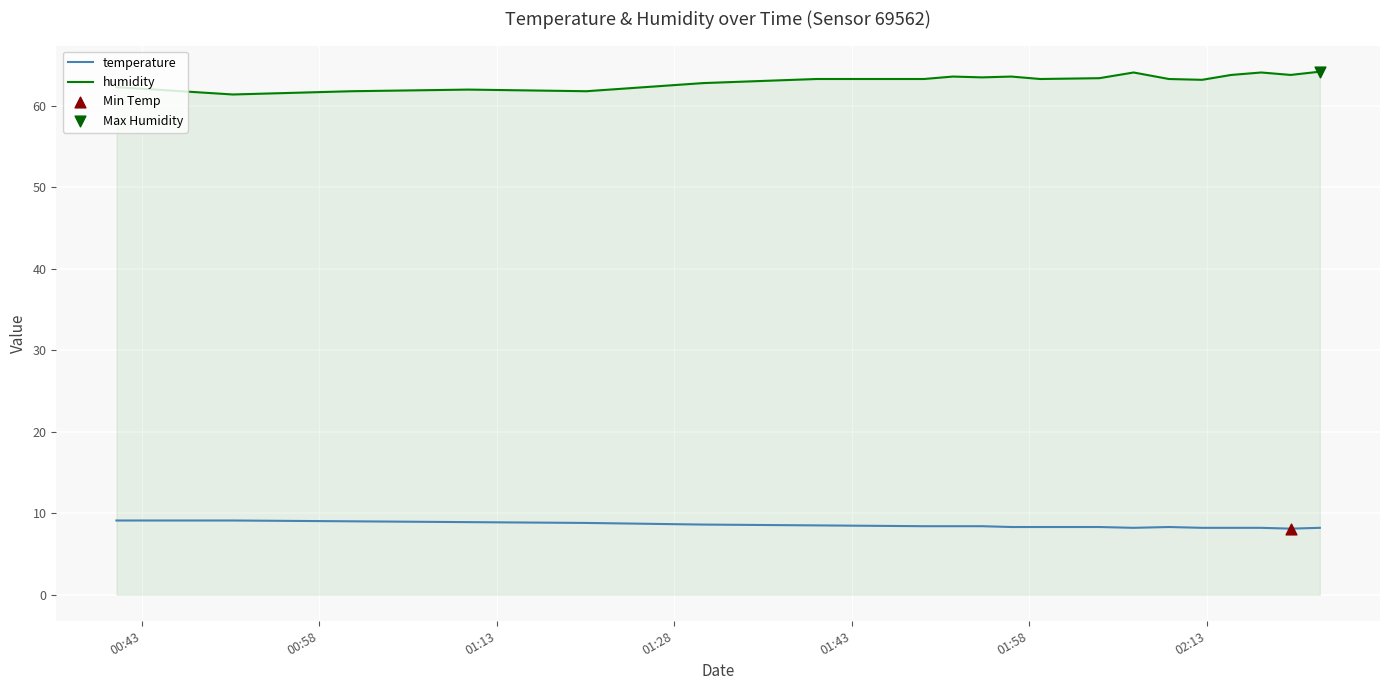

List the series in order of their overall mean, highest first.

humidity, temperature